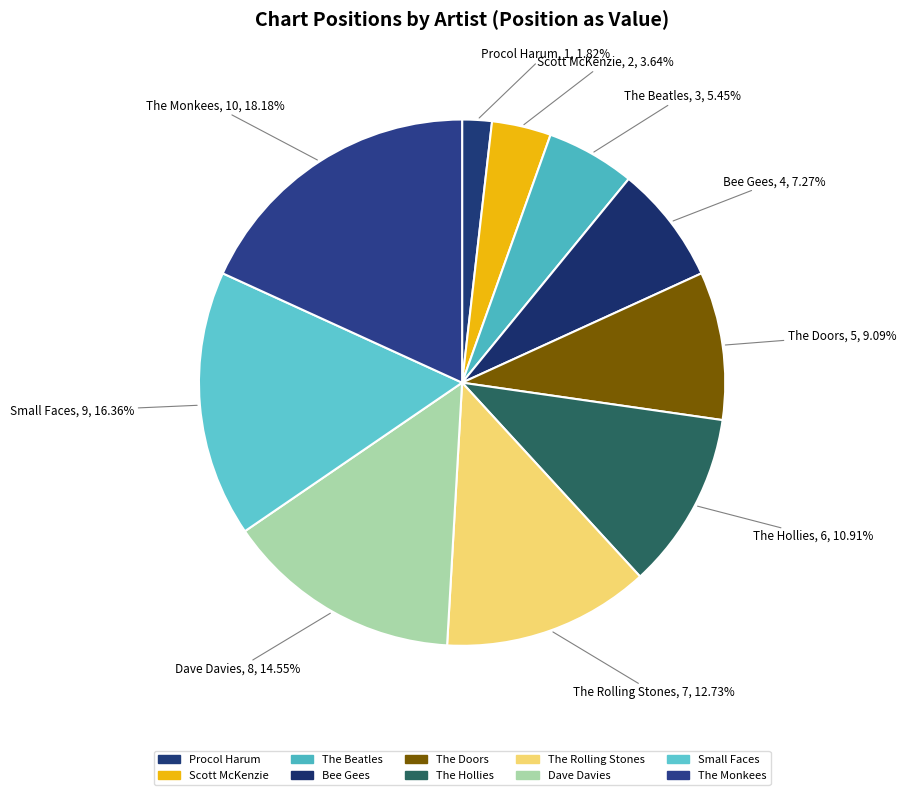

Count the number of slices in the pie.

10